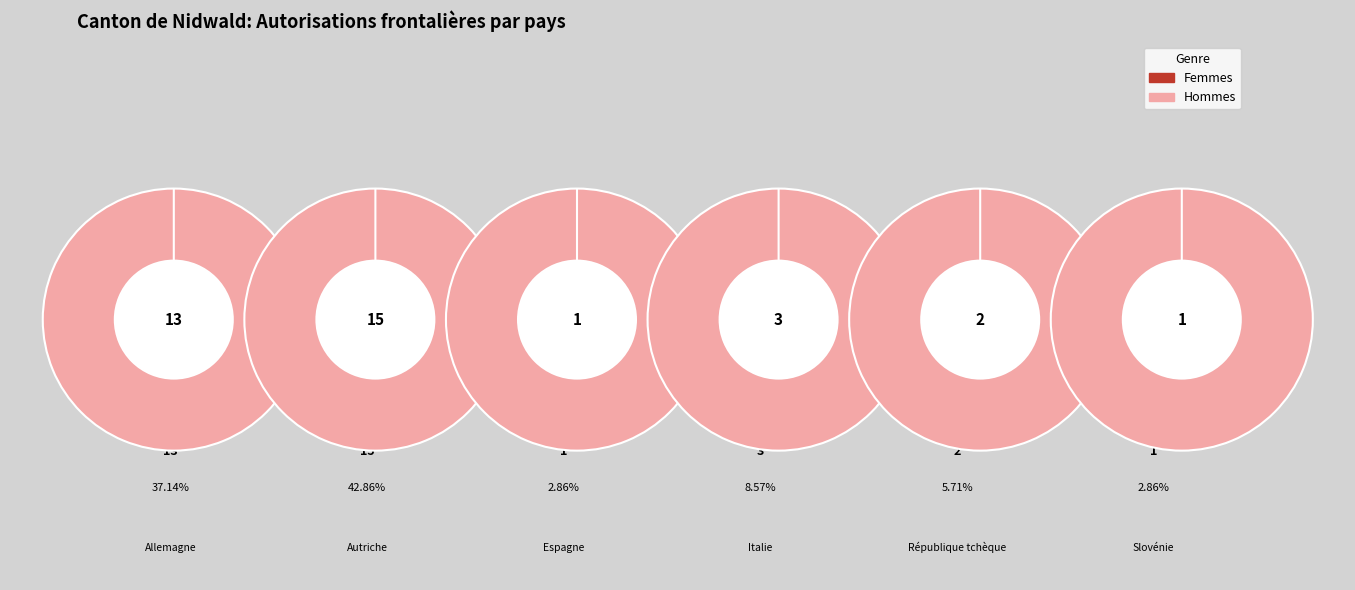

The Slovénie slice represents 12% of the pie. True or false?

False